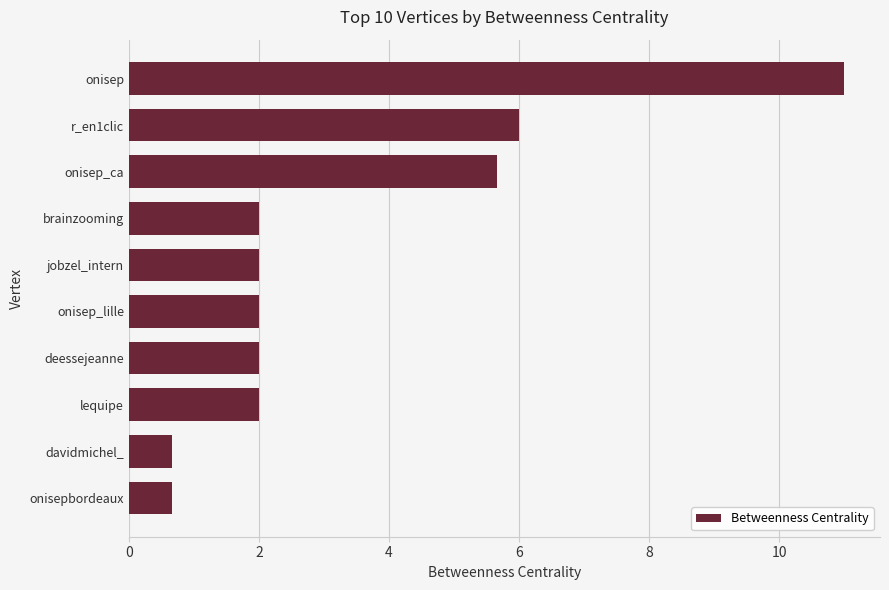

Reading top to bottom, what are all the values shown in this chart?

onisep=11.0	r_en1clic=6.0	onisep_ca=5.7	brainzooming=2.0	jobzel_intern=2.0	onisep_lille=2.0	deessejeanne=2.0	lequipe=2.0	davidmichel_=0.7	onisepbordeaux=0.7